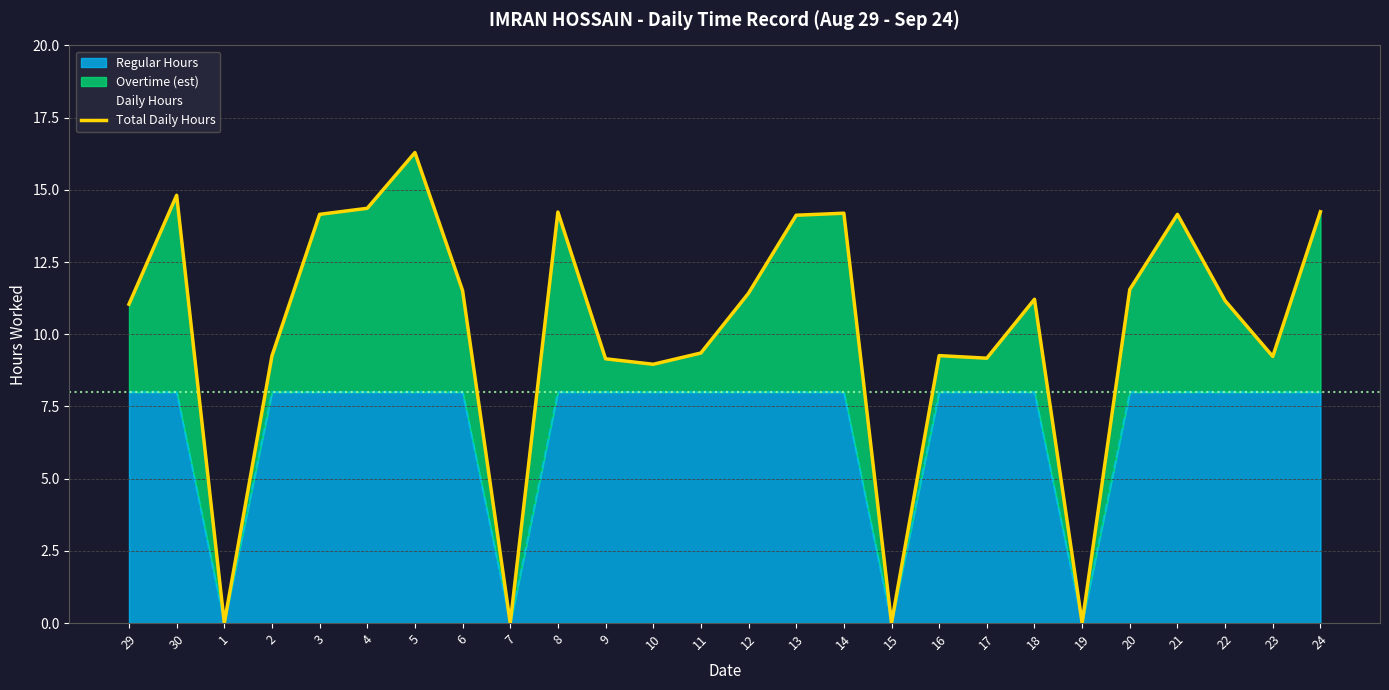

What is the change in value from 10 to 14?

+5.2